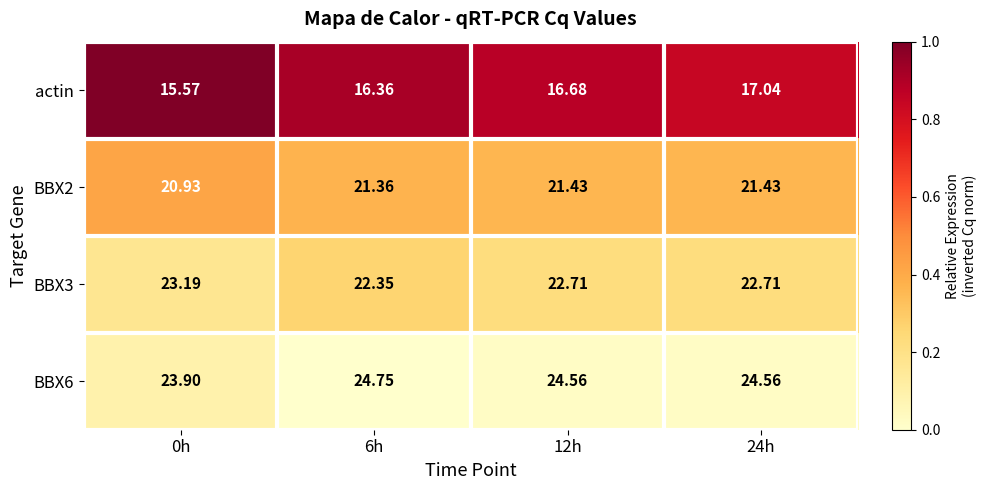

Is the value of BBX6 at 24h greater than the value of BBX2 at 24h?

Yes